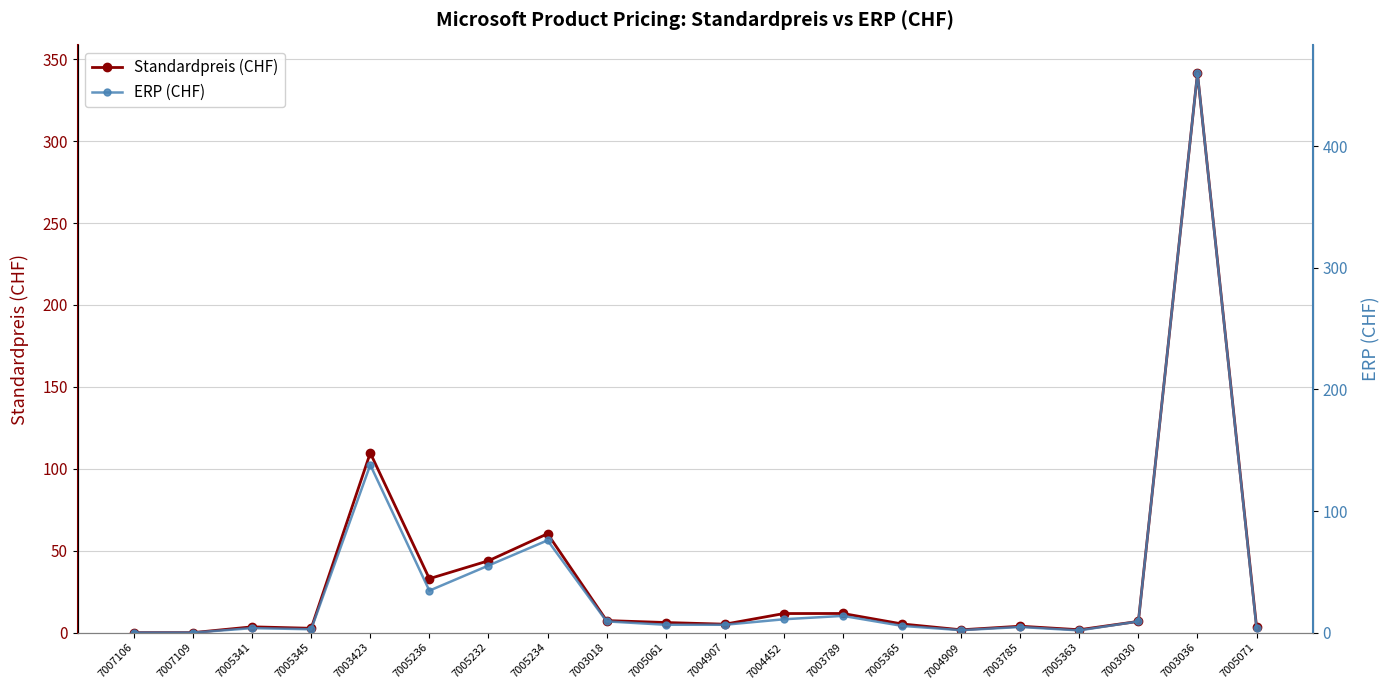

What is the value of the ERP (CHF) point at the 5th from the left?

138.0